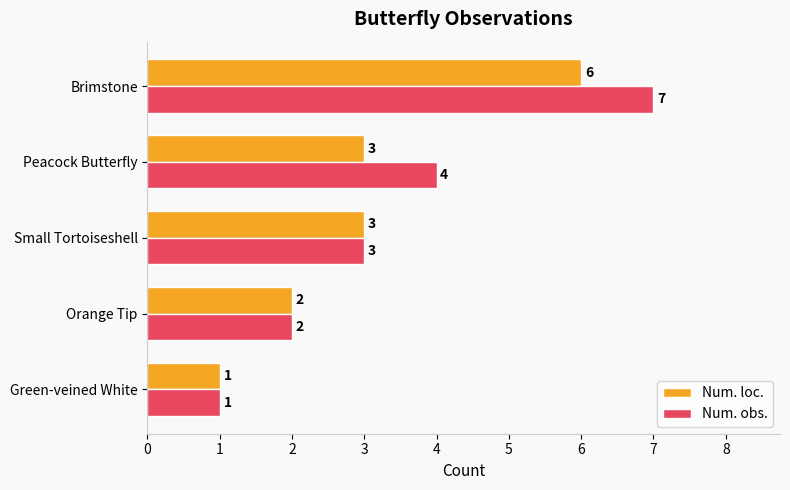

The value of Num. loc. at Green-veined White is 1. True or false?

True